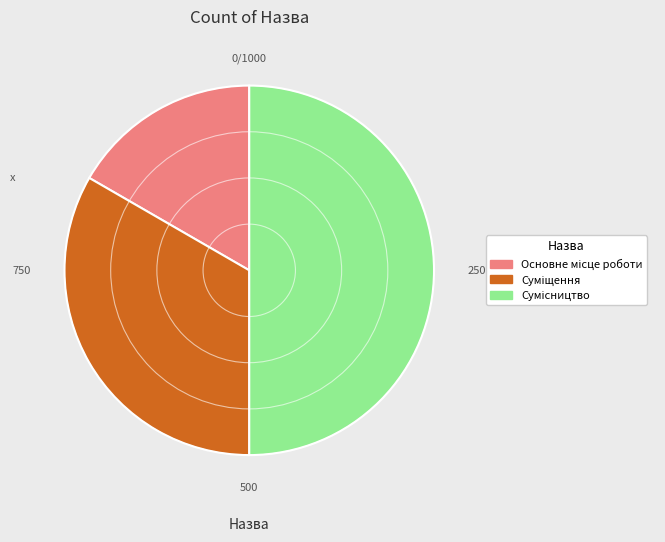

How many slices are in this pie chart?

3